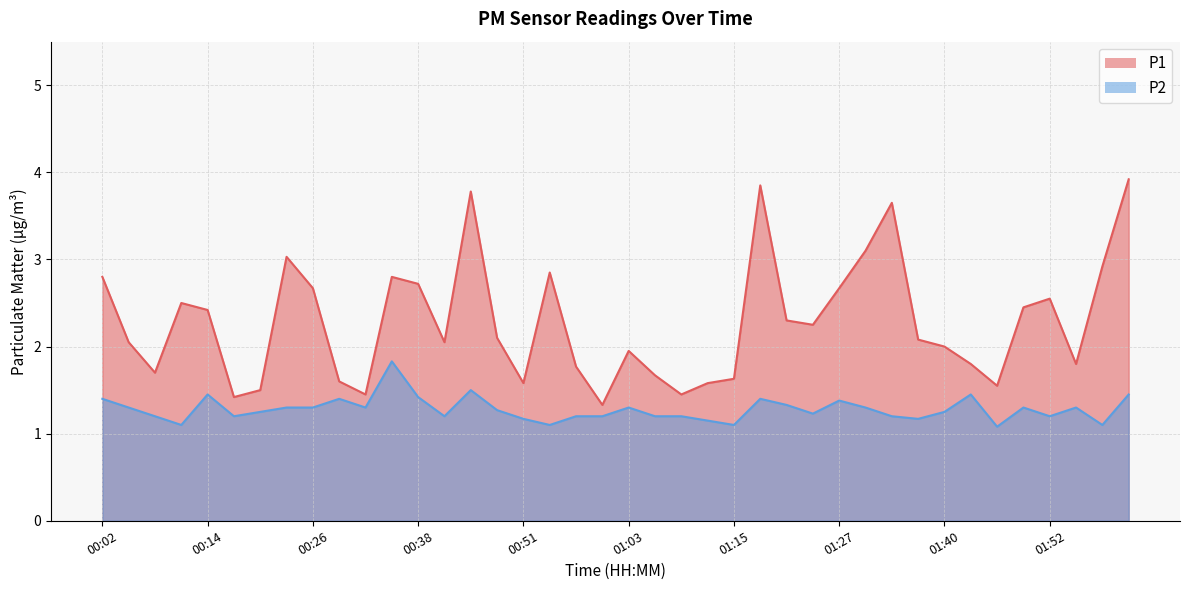

True or false: P1 and P2 intersect in this chart.

False